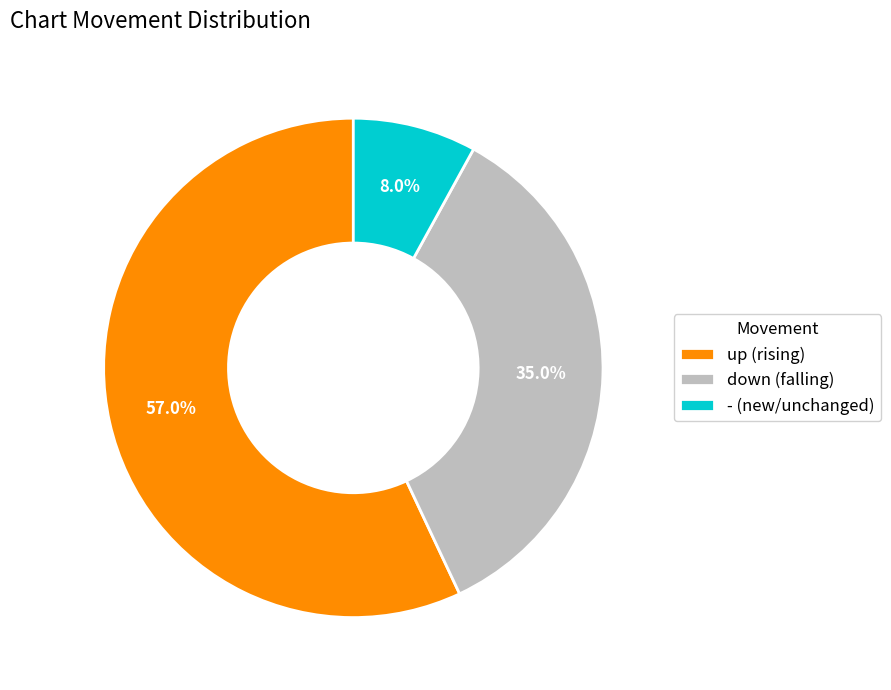

Which has a higher value, up or -?

up